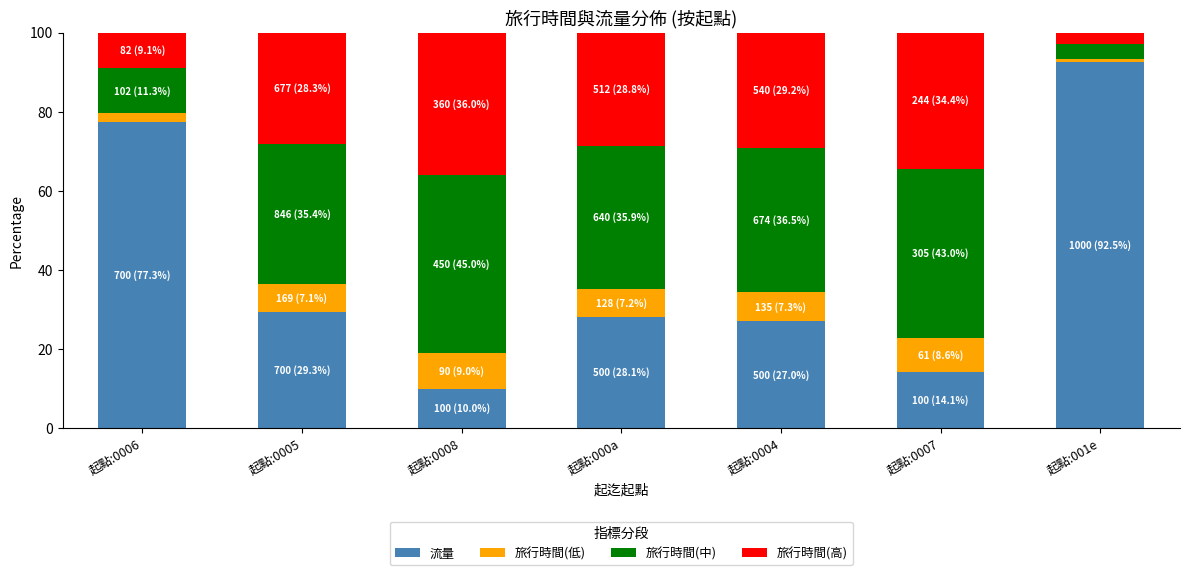

How many data points in 流量 are above 28?

4